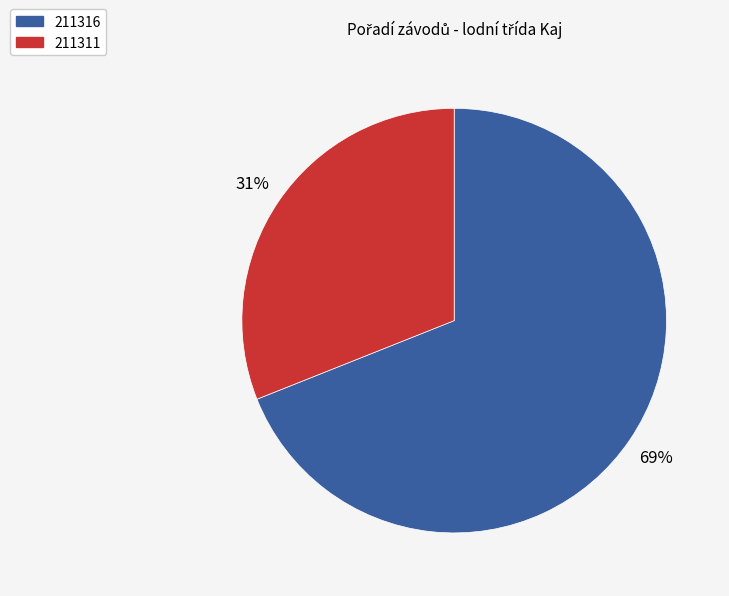

What is the majority slice?

211316